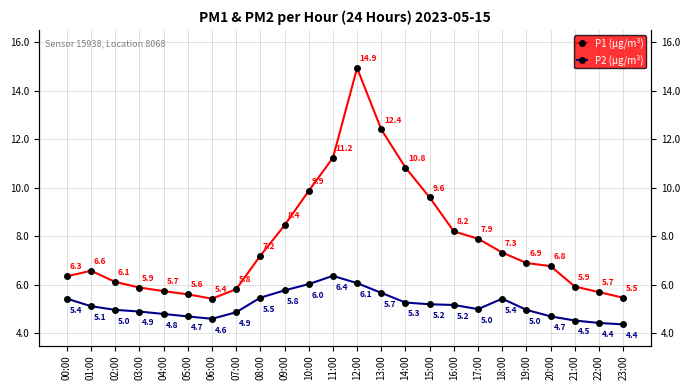

True or false: P1 (µg/m³) and P2 (µg/m³) intersect in this chart.

False